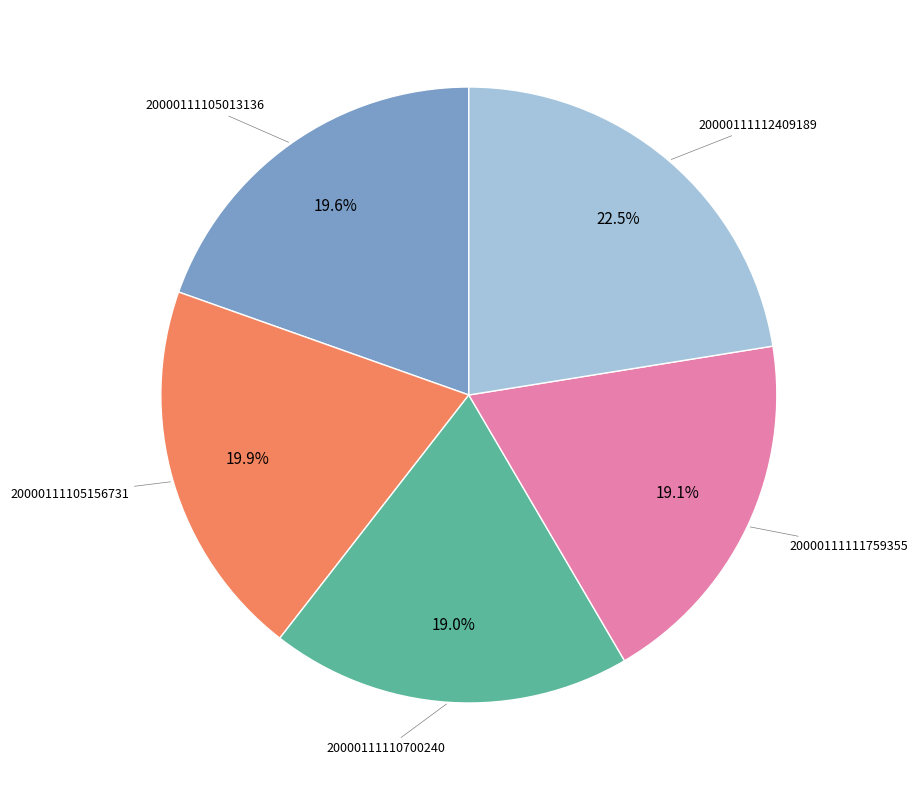

Is there a majority slice in this chart?

No